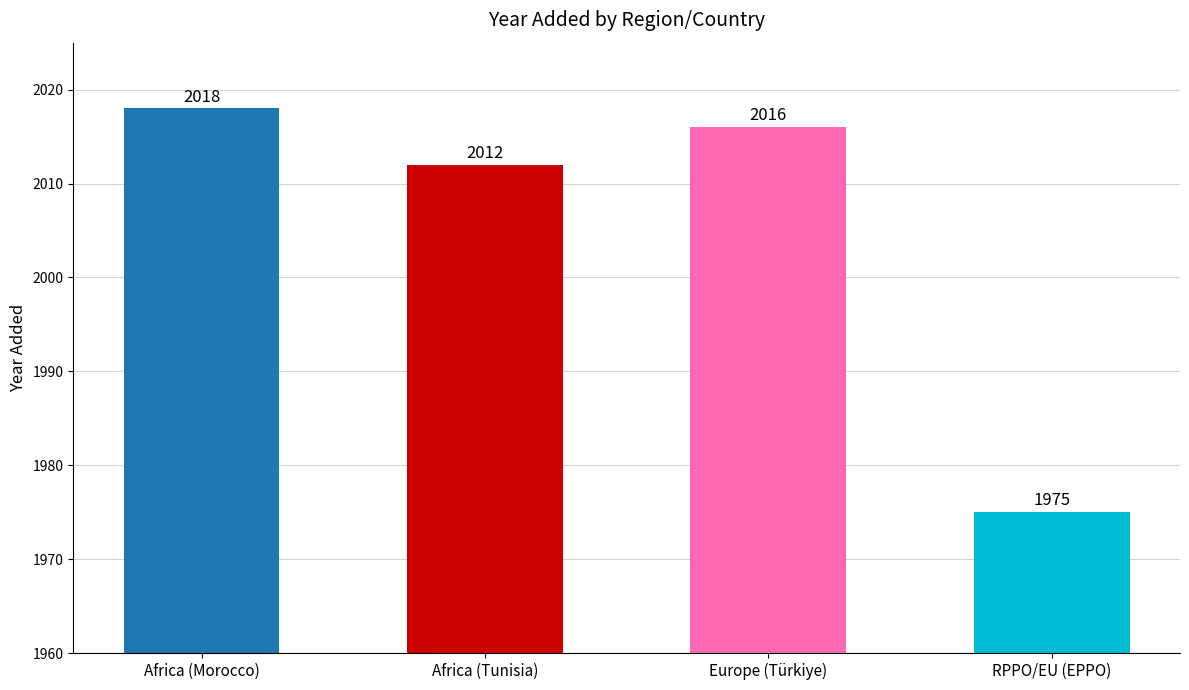

What is the minimum value shown in the chart?

1975